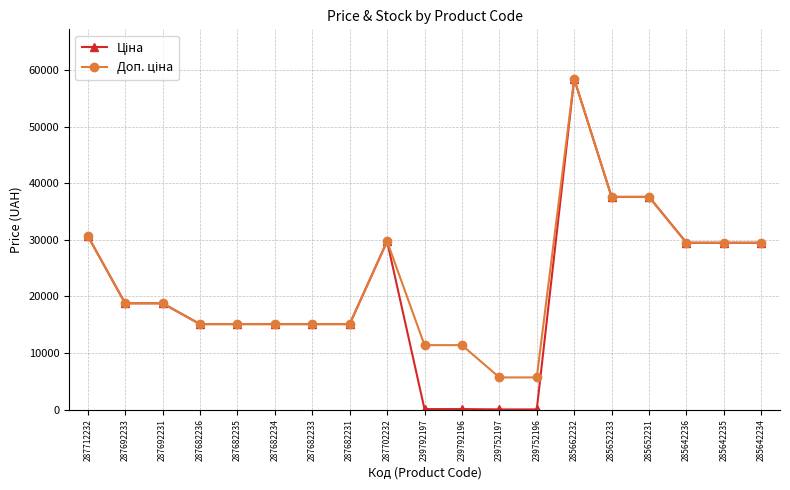

At which category is the sum across all series the highest?

285662232